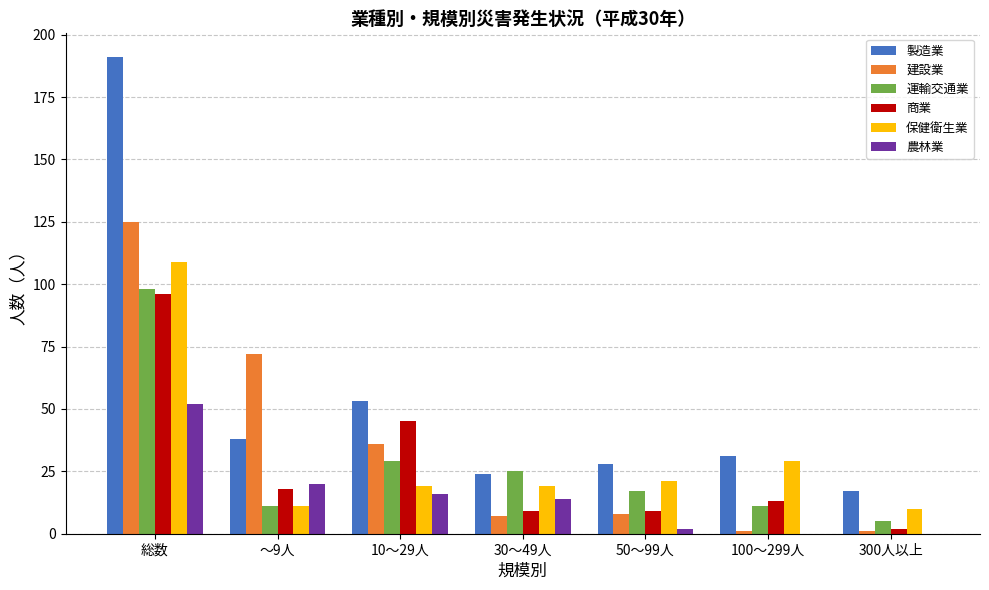

Reading left to right, transcribe all the data shown in this chart.

製造業: 総数=191	～9人=38	10～29人=53	30～49人=24	50～99人=28	100～299人=31	300人以上=17
建設業: 総数=125	～9人=72	10～29人=36	30～49人=7	50～99人=8	100～299人=1	300人以上=1
運輸交通業: 総数=98	～9人=11	10～29人=29	30～49人=25	50～99人=17	100～299人=11	300人以上=5
商業: 総数=96	～9人=18	10～29人=45	30～49人=9	50～99人=9	100～299人=13	300人以上=2
保健衛生業: 総数=109	～9人=11	10～29人=19	30～49人=19	50～99人=21	100～299人=29	300人以上=10
農林業: 総数=52	～9人=20	10～29人=16	30～49人=14	50～99人=2	100～299人=0	300人以上=0